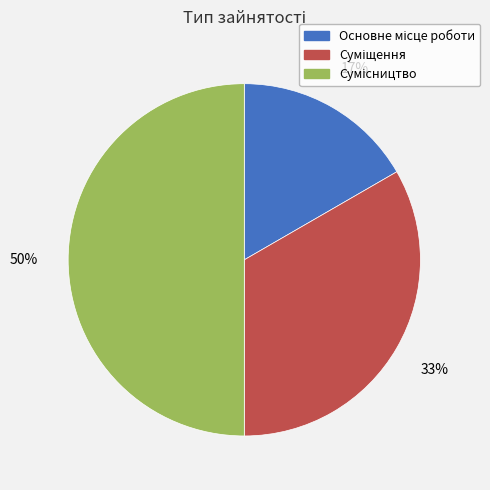

To the nearest percent, what is the difference between the largest and smallest slice percentages?

33%